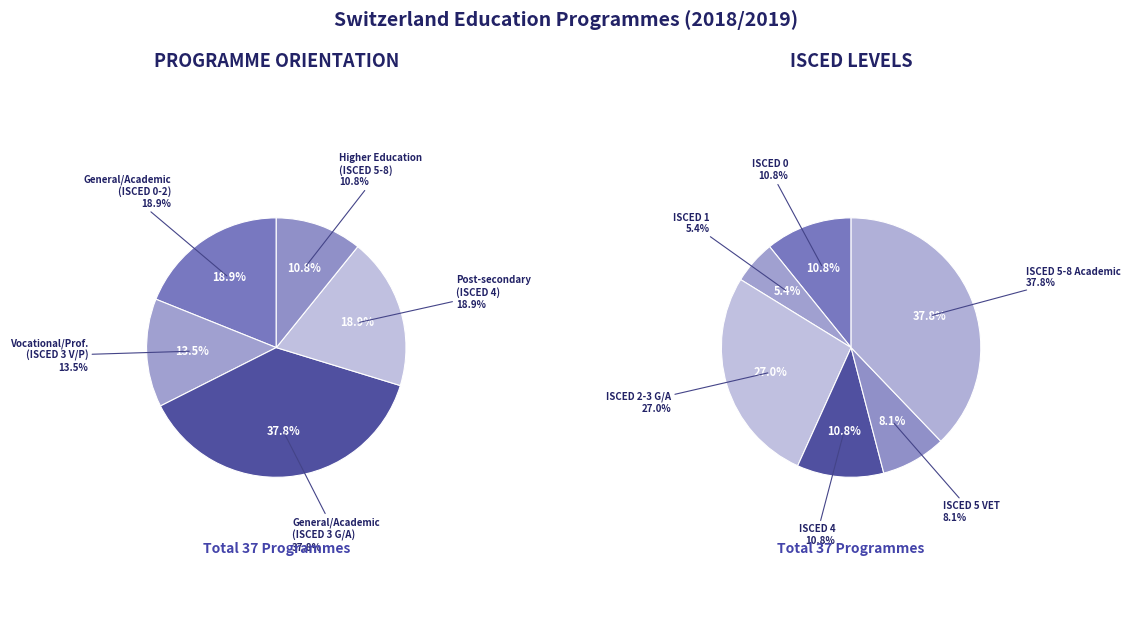

What percentage is the Higher education slice, to the nearest percent?

11%